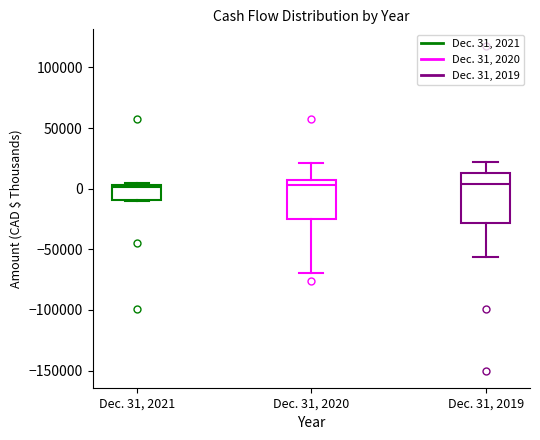

Comparing the boxes themselves (not the whiskers), which one is the tallest?

Dec. 31, 2019